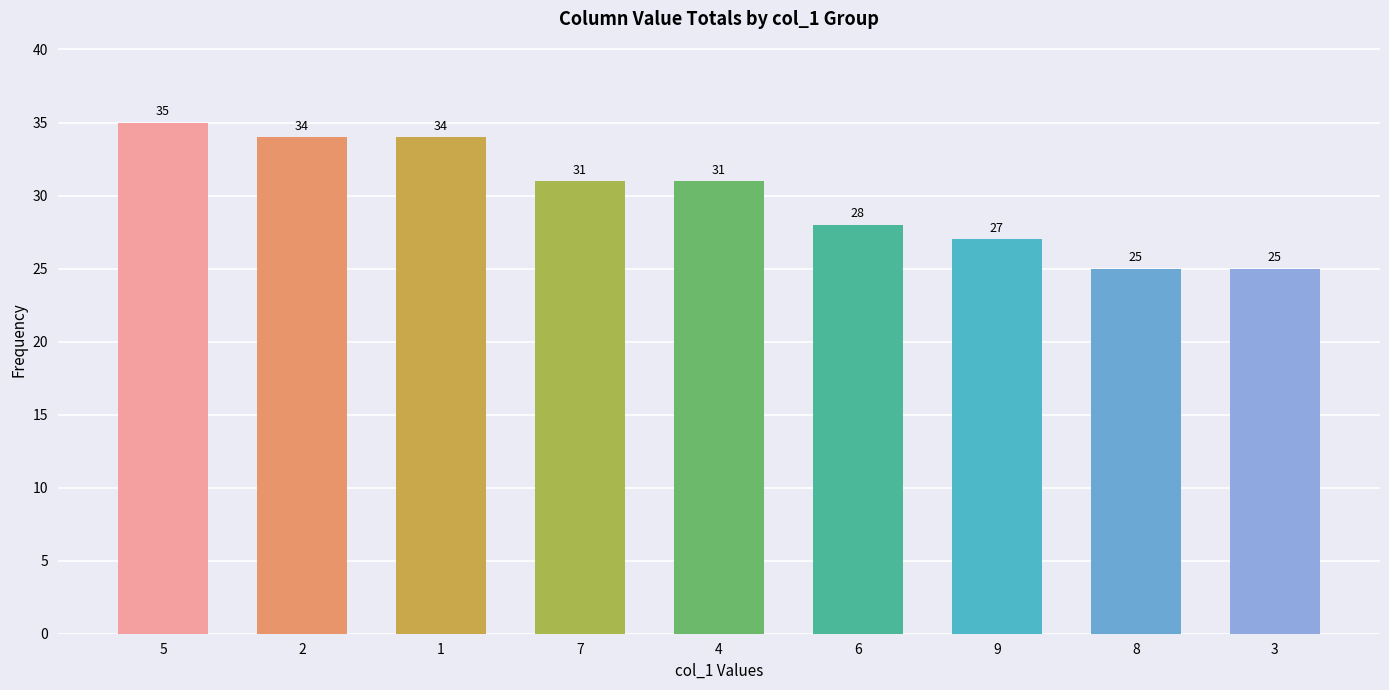

What is the value of the 3rd bar from the left?

34